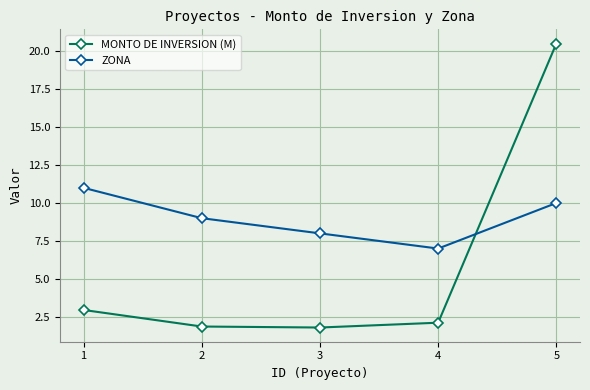

At 5, list the series in order from smallest to largest.

ZONA, MONTO DE INVERSION (M)